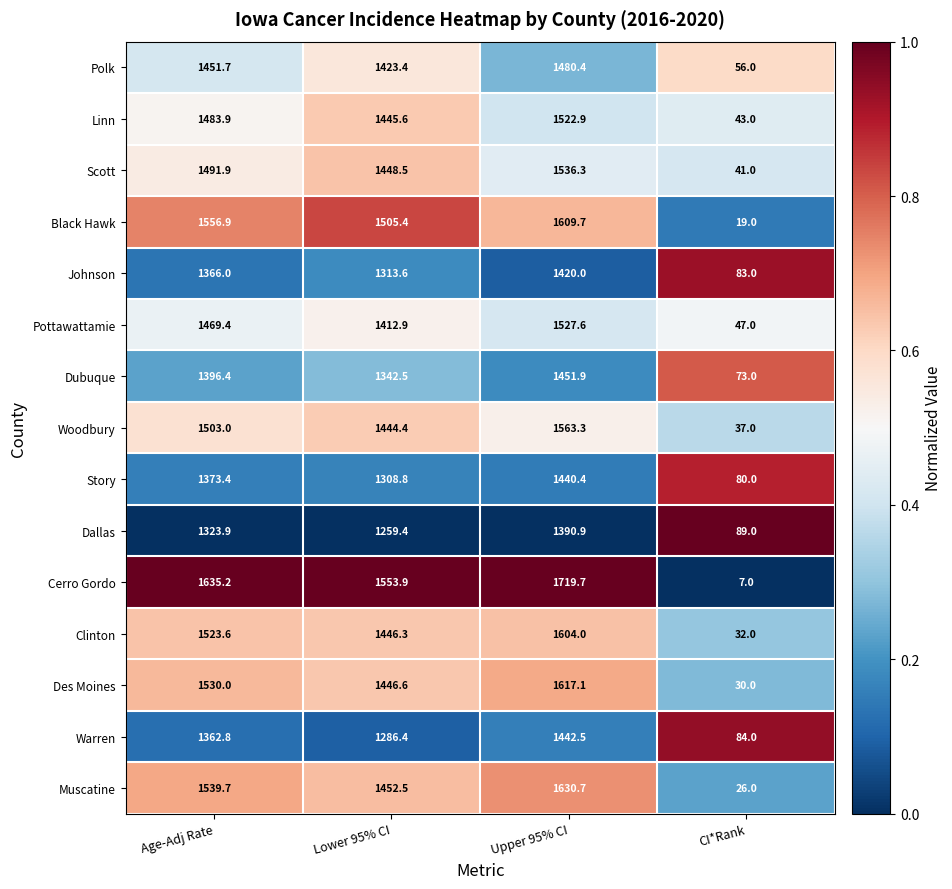

What is the spread (max minus min) of values at Lower 95% CI?

294.5